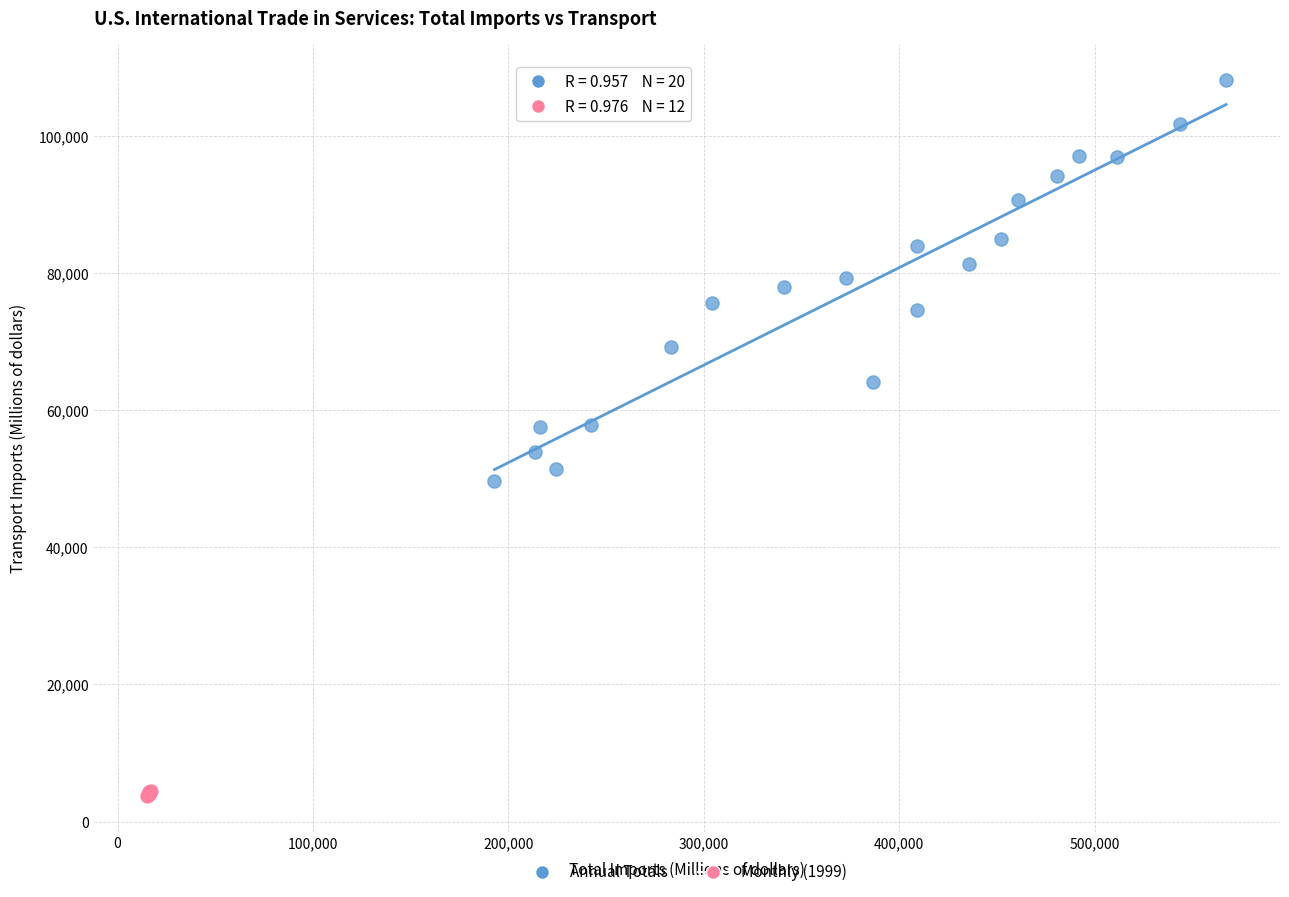

Which series has the widest spread of Y values?

Annual Totals